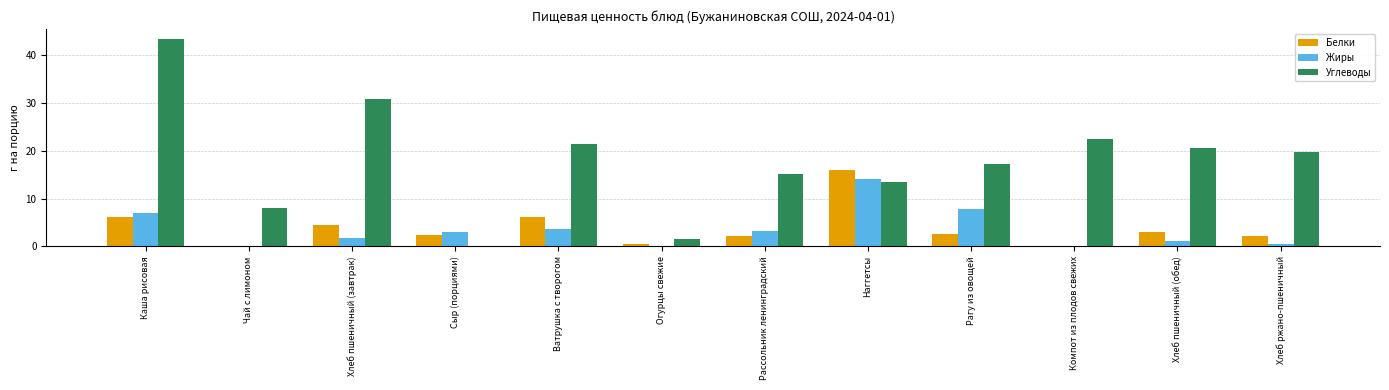

What is the sum of the Жиры values at Рагу из овощей and Наггетсы?

21.9